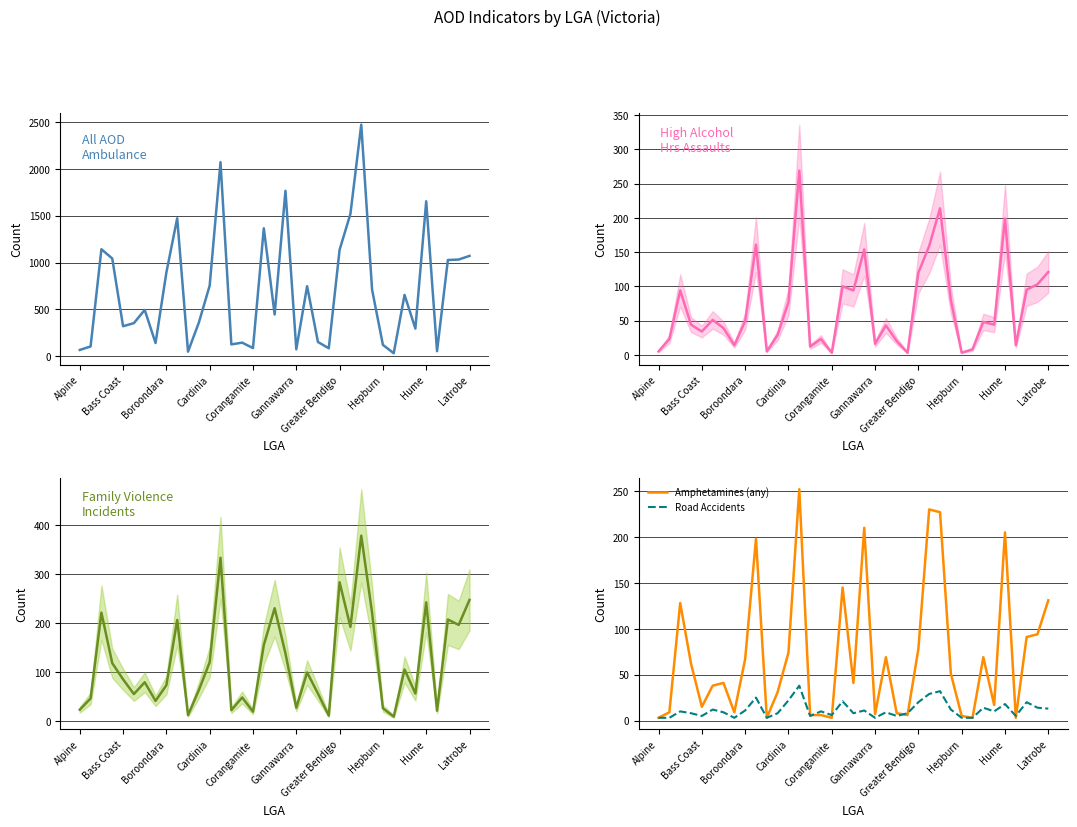

How many data points in All AOD ambulance attendances are above 495?

18